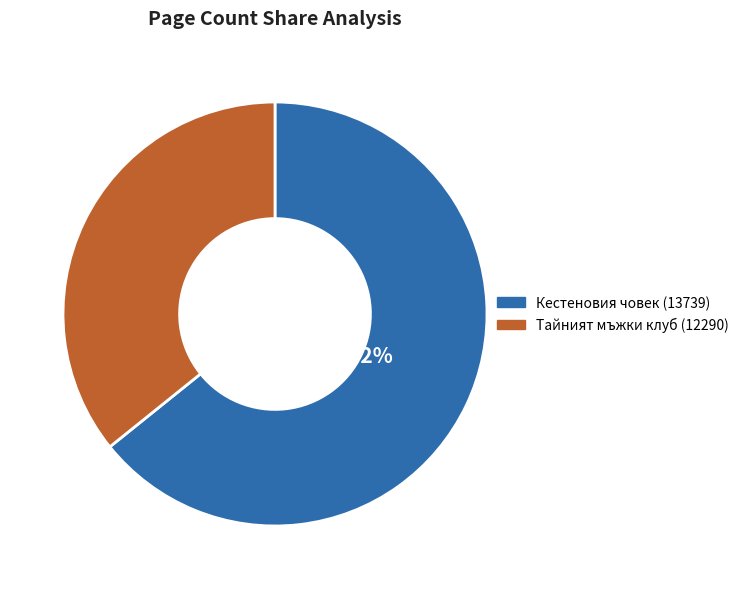

Between Кестеновия човек (13739) and Тайният мъжки клуб (12290), which is larger?

Кестеновия човек (13739)